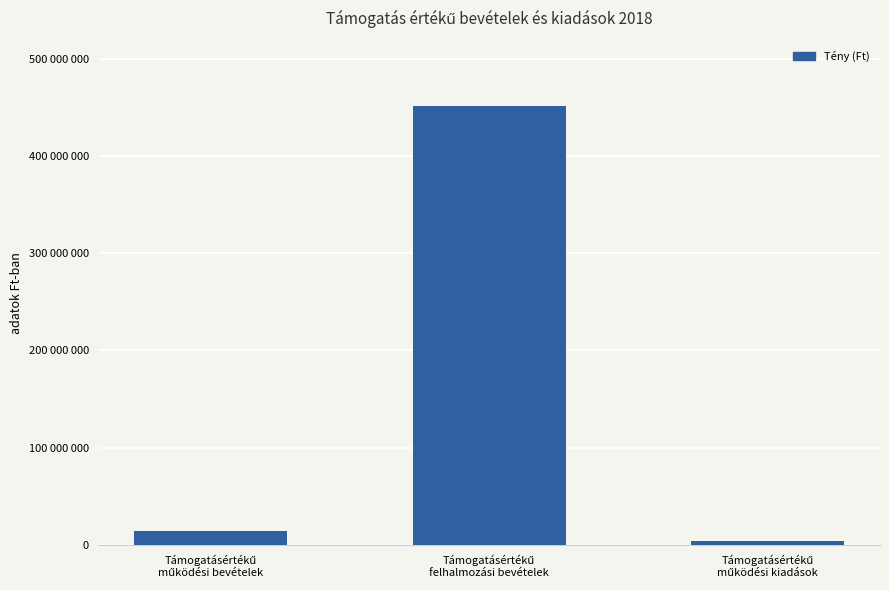

Are the bars horizontal?

No